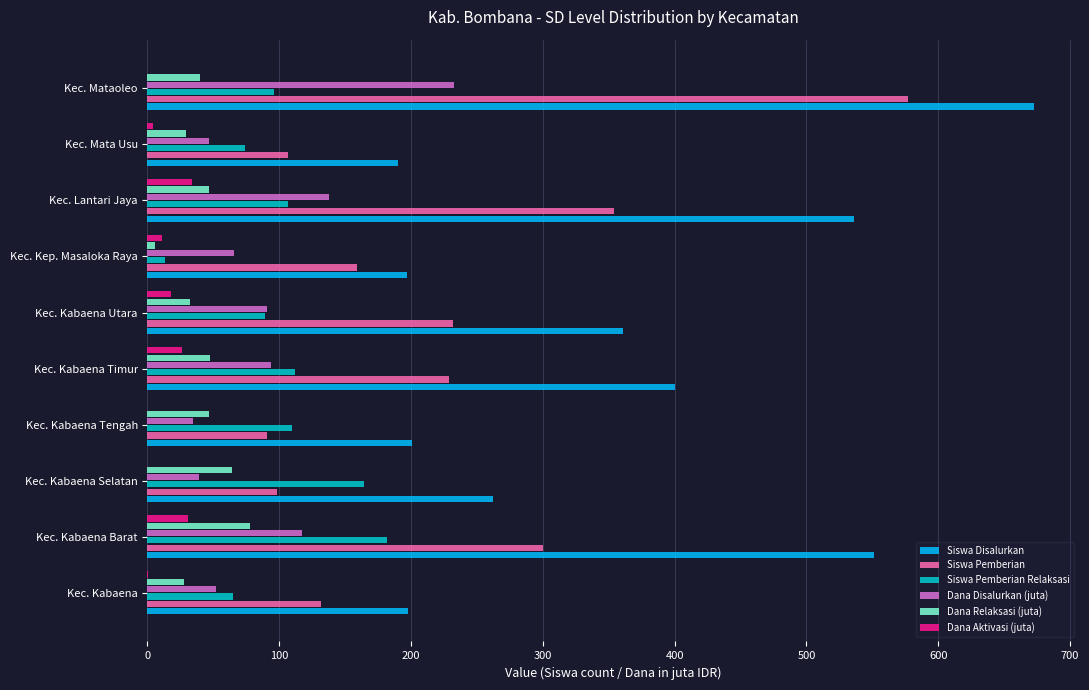

Which series has the largest total across all categories?

Siswa Disalurkan